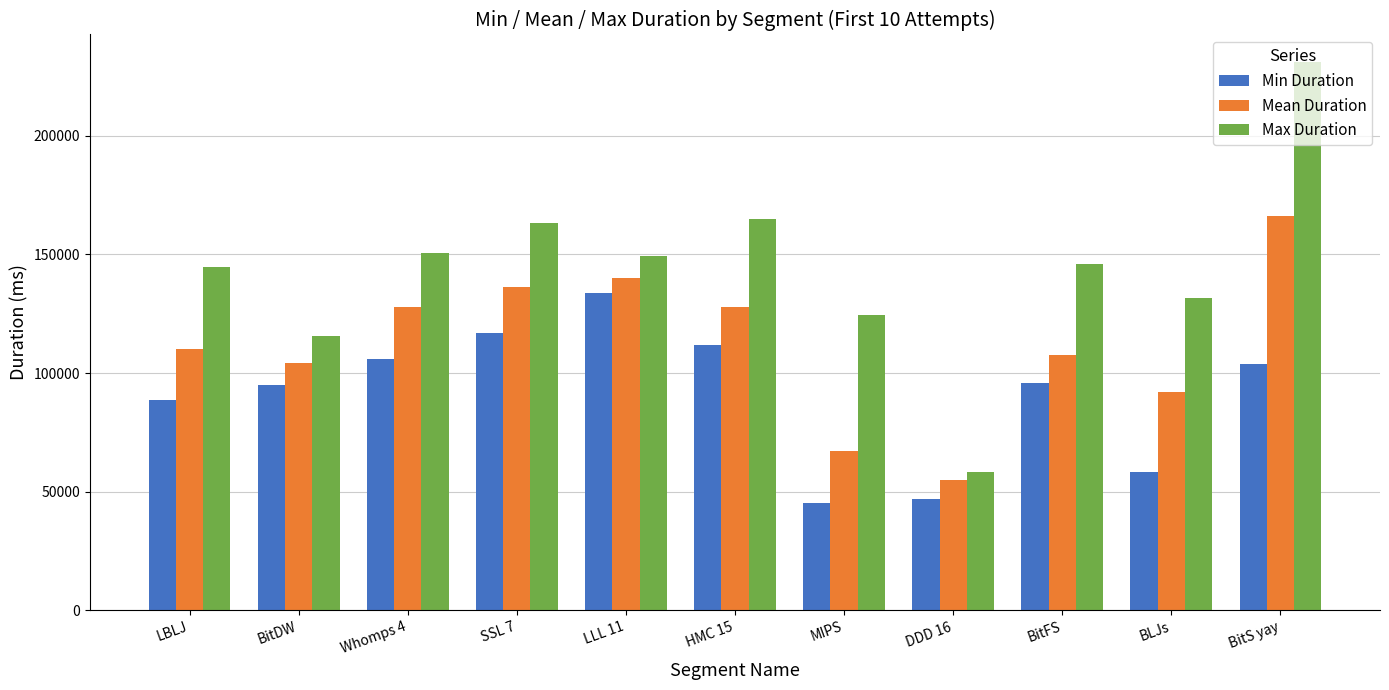

At which label does Min Duration reach its peak?

LLL 11